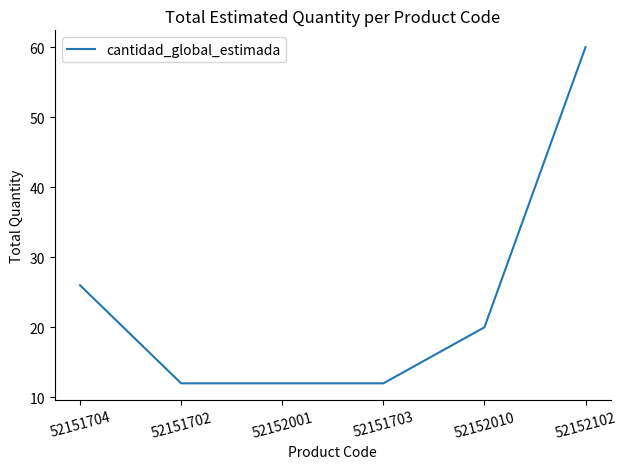

What is the change in value from 52151704 to 52151703?

-14